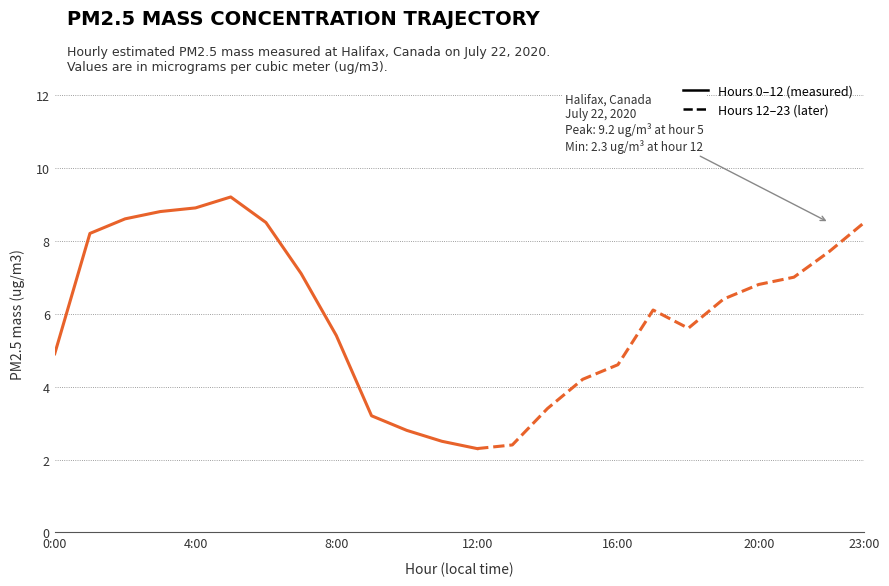

What is the value of the 4th point from the left?

8.8